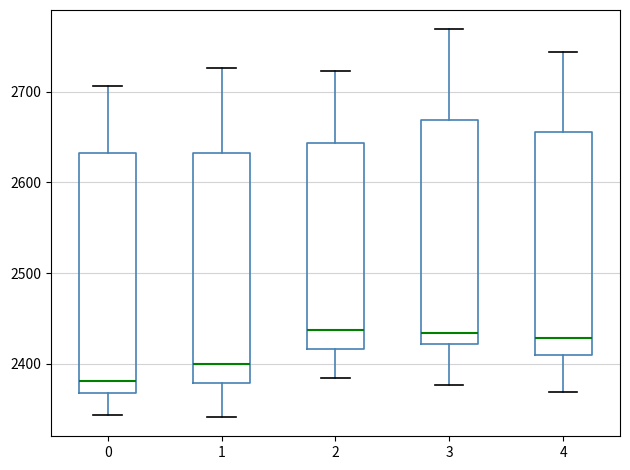

Reading left to right, transcribe this box plot: for each box, give where its median line is, the range the box spans, and where its two whiskers end, as read against the y-axis. The values are not printed on the chart, so give them approximately, as read against the axis.

0: median 2380, box 2370 to 2630, whiskers 2340 to 2710
1: median 2400, box 2380 to 2630, whiskers 2340 to 2730
2: median 2440, box 2420 to 2640, whiskers 2380 to 2720
3: median 2430, box 2420 to 2670, whiskers 2380 to 2770
4: median 2430, box 2410 to 2650, whiskers 2370 to 2740